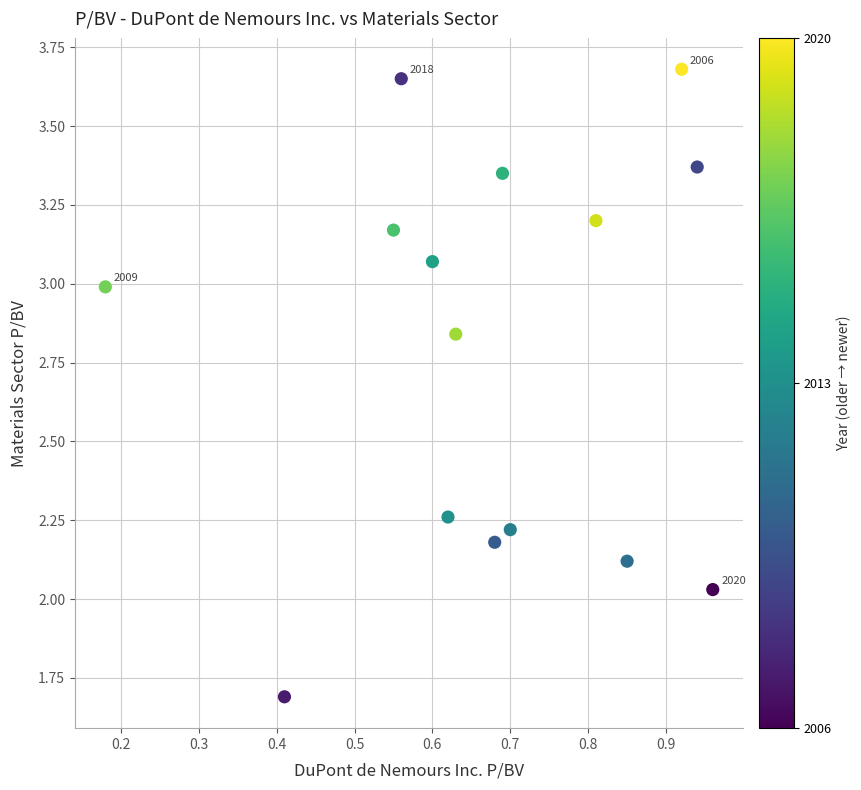

What is the range of X values (max minus min)?

0.8